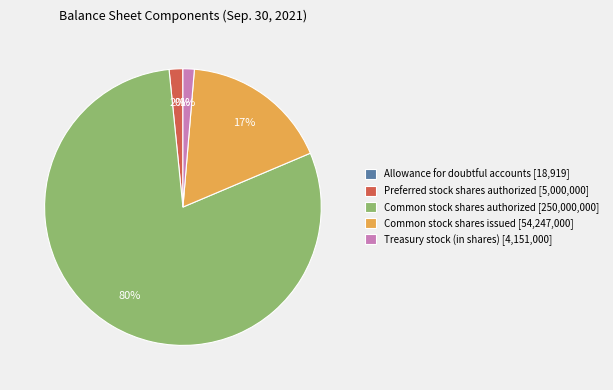

Is it true that Treasury stock (in shares) is 1% of the pie?

True